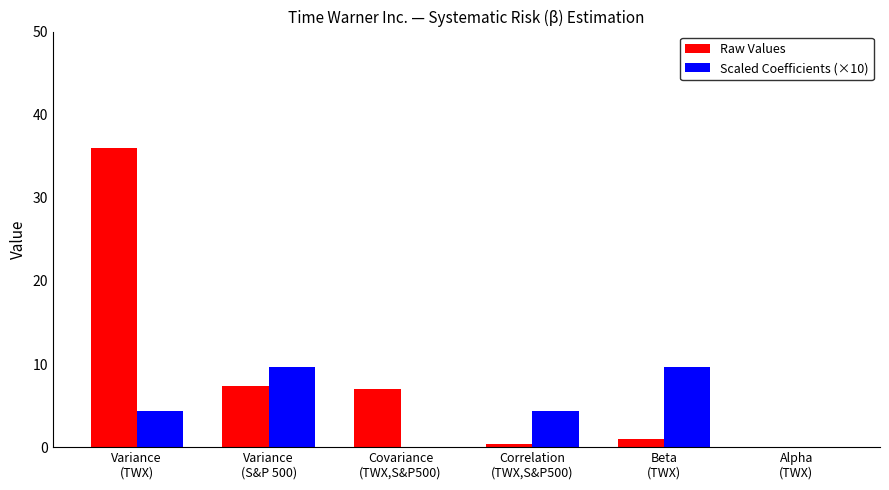

Which series has the largest total across all categories?

Raw Values